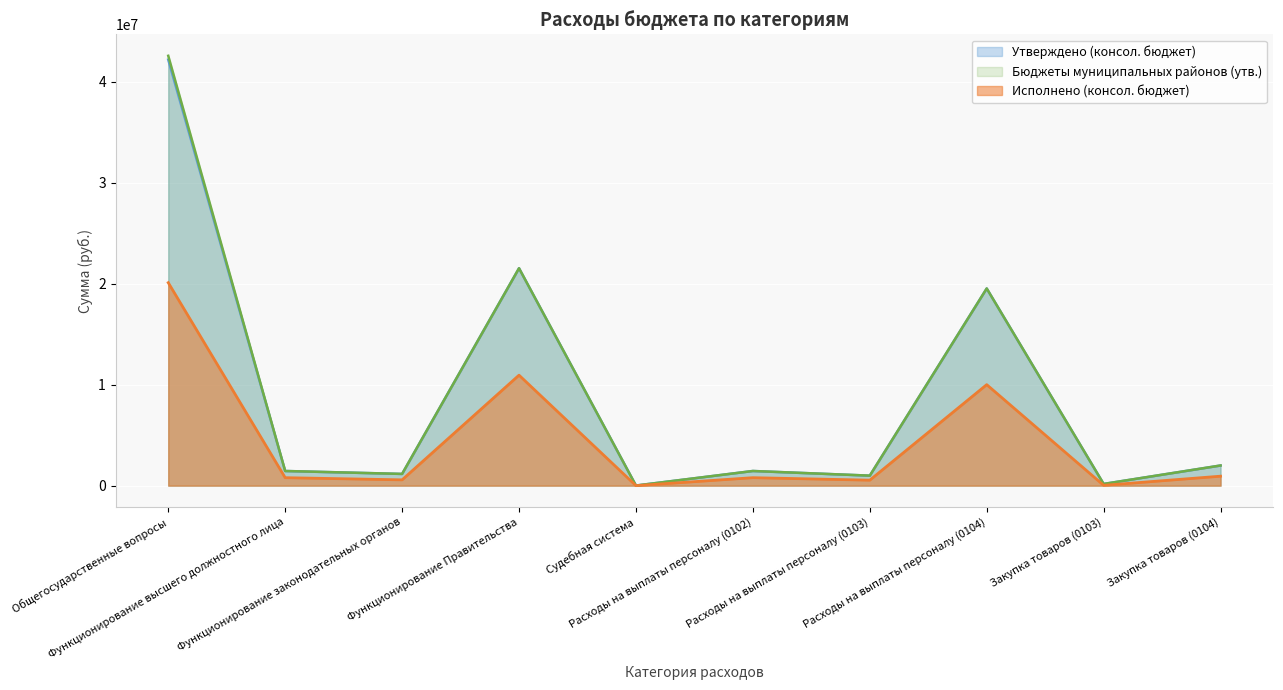

What are all the series names shown in the legend?

Утверждено (консол. бюджет), Бюджеты муниципальных районов (утв.), Исполнено (консол. бюджет)